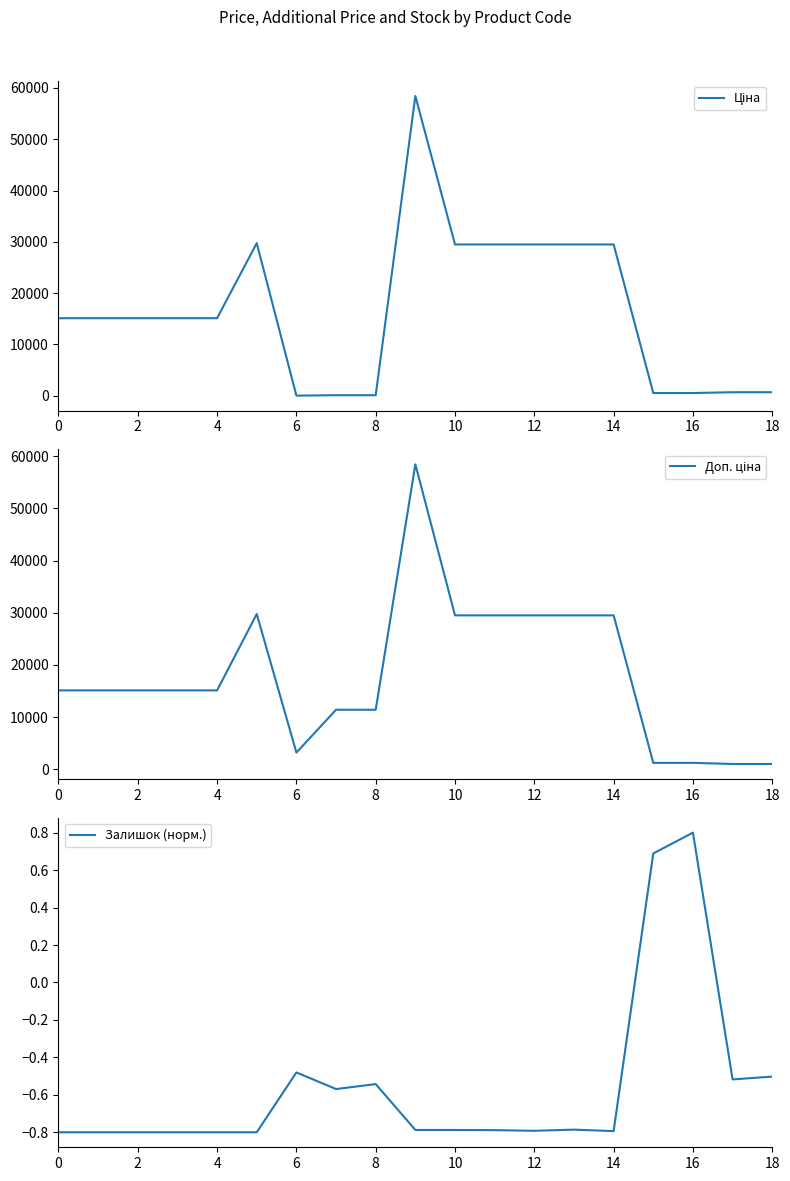

What are all the series names shown in the legend?

Ціна, Доп. ціна, Залишок (норм.)